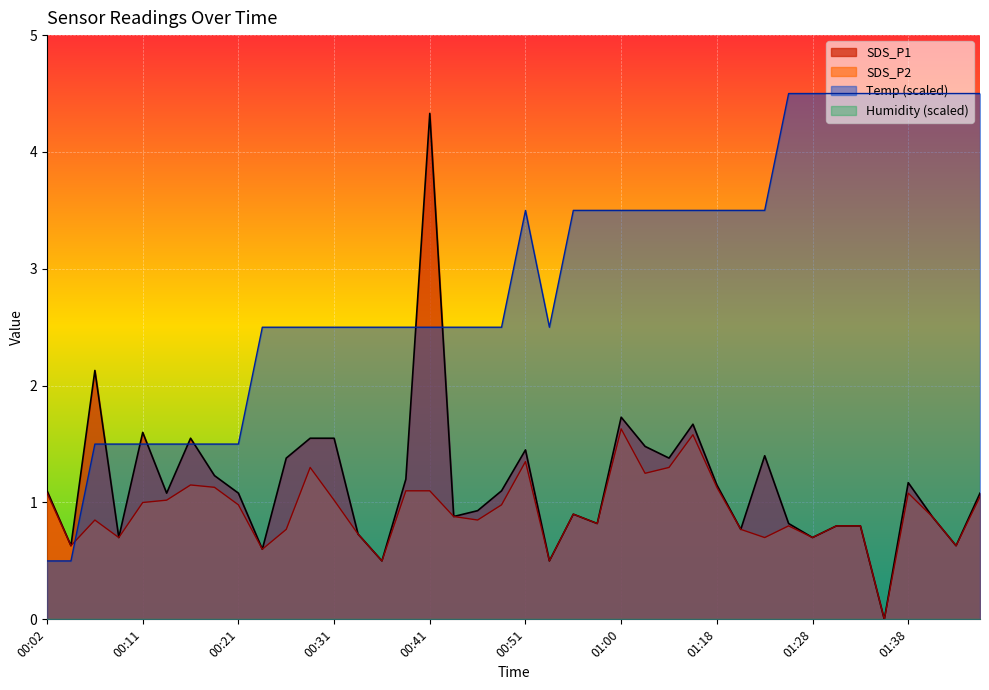

What value does the SDS_P2 series have at 00:55?

0.9